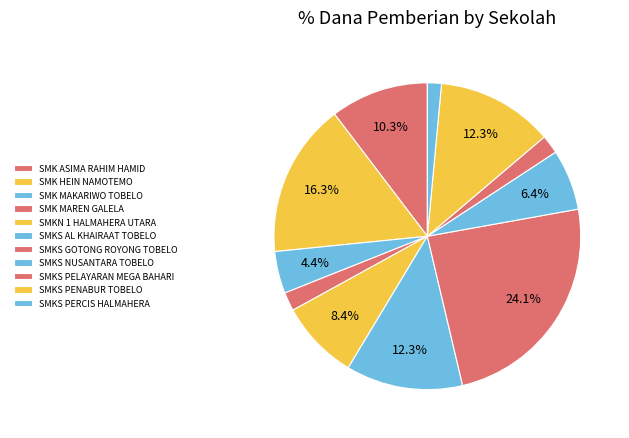

Which category has the biggest portion of the pie?

SMKS GOTONG ROYONG TOBELO